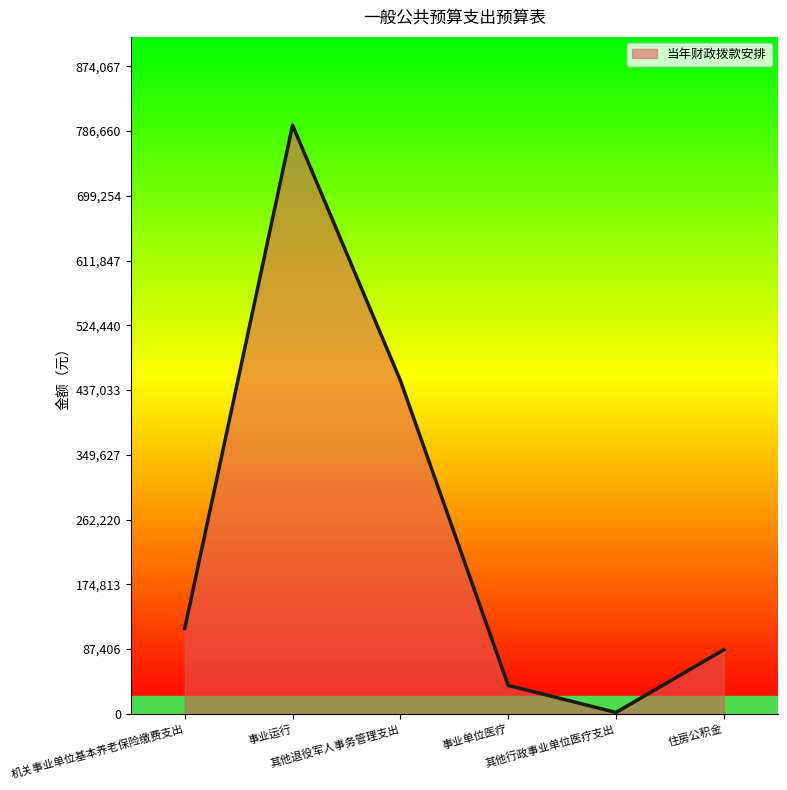

Reading left to right, what are all the values shown in this chart?

机关事业单位基本养老保险缴费支出=115190	事业运行=794607	其他退役军人事务管理支出=450000	事业单位医疗=38281	其他行政事业单位医疗支出=1751	住房公积金=86393